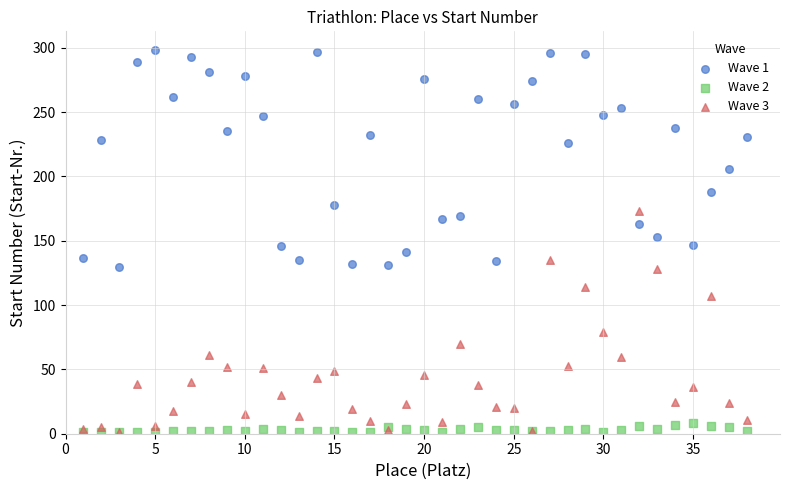

What are all the series names shown in the legend?

Wave 1, Wave 2, Wave 3